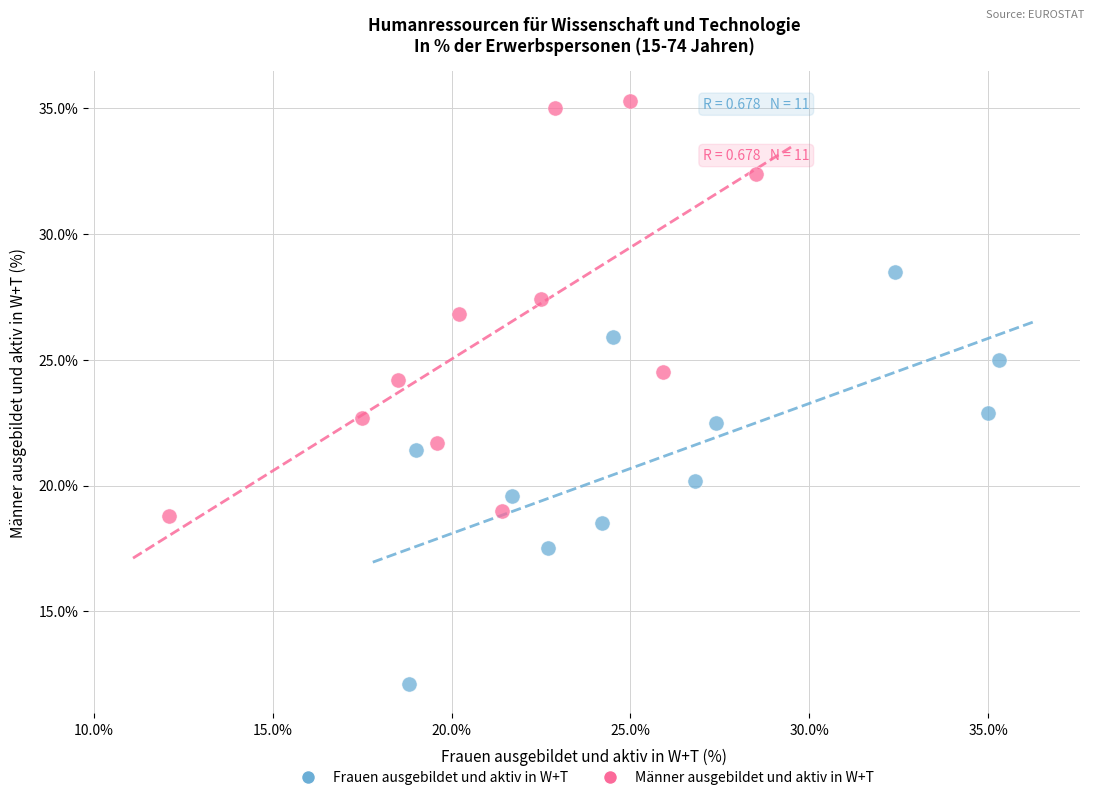

Which series contains the highest Y value?

Männer ausgebildet und aktiv in W+T